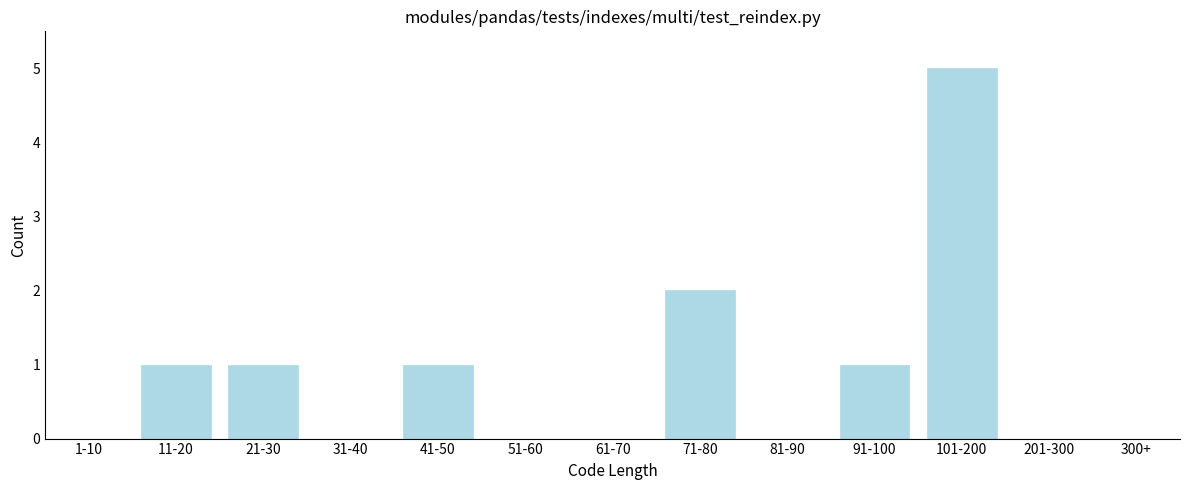

Reading left to right, extract all data points from this chart.

1-10=0	11-20=1	21-30=1	31-40=0	41-50=1	51-60=0	61-70=0	71-80=2	81-90=0	91-100=1	101-200=5	201-300=0	300+=0